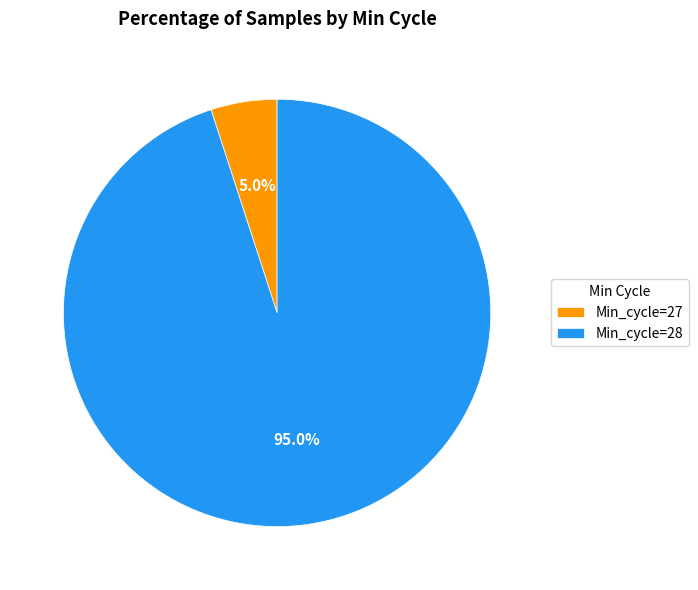

Combined, what portion of the pie is Min_cycle=27 and Min_cycle=28?

100.0%